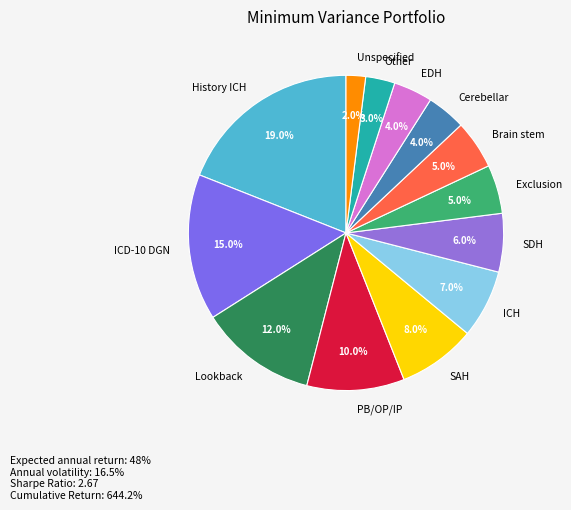

What is the largest slice in the pie chart?

History ICH